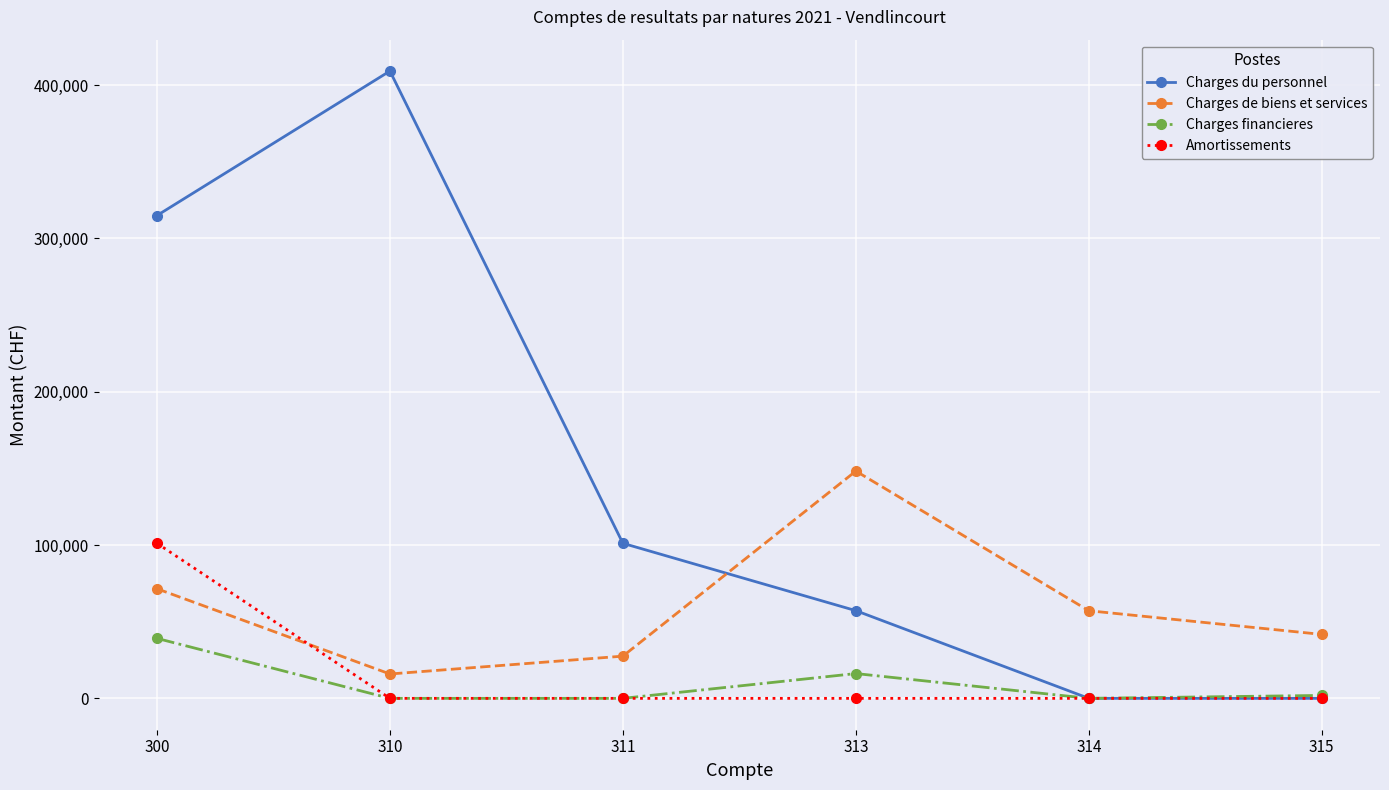

The value of Charges financieres at 300 is 14109.6. True or false?

False